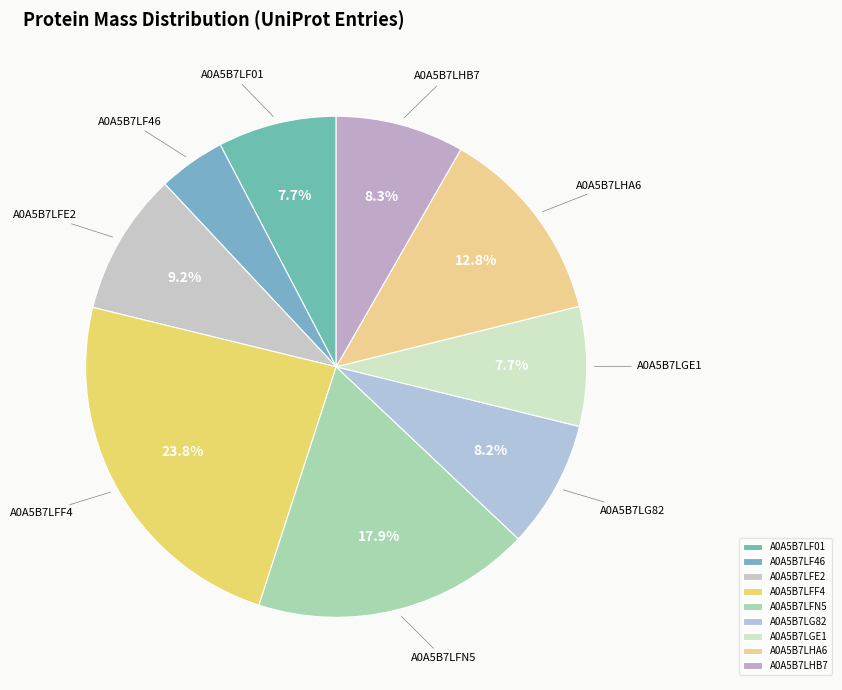

What percentage is the A0A5B7LHB7 slice, to the nearest percent?

8%